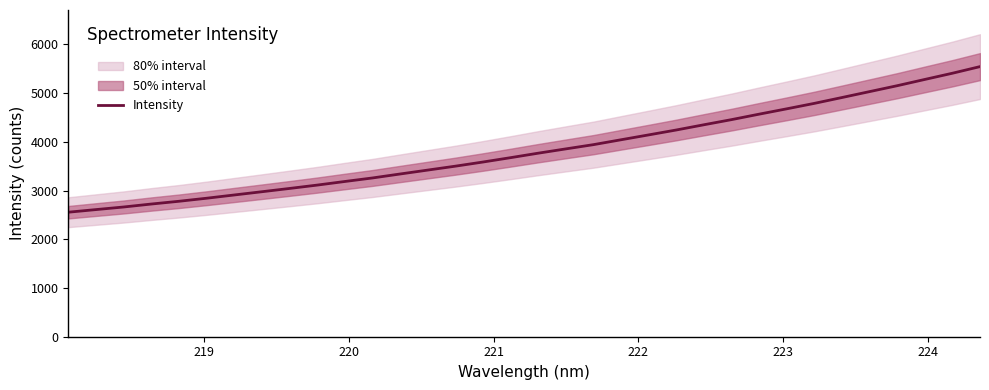

Does the chart have visible grid lines?

No